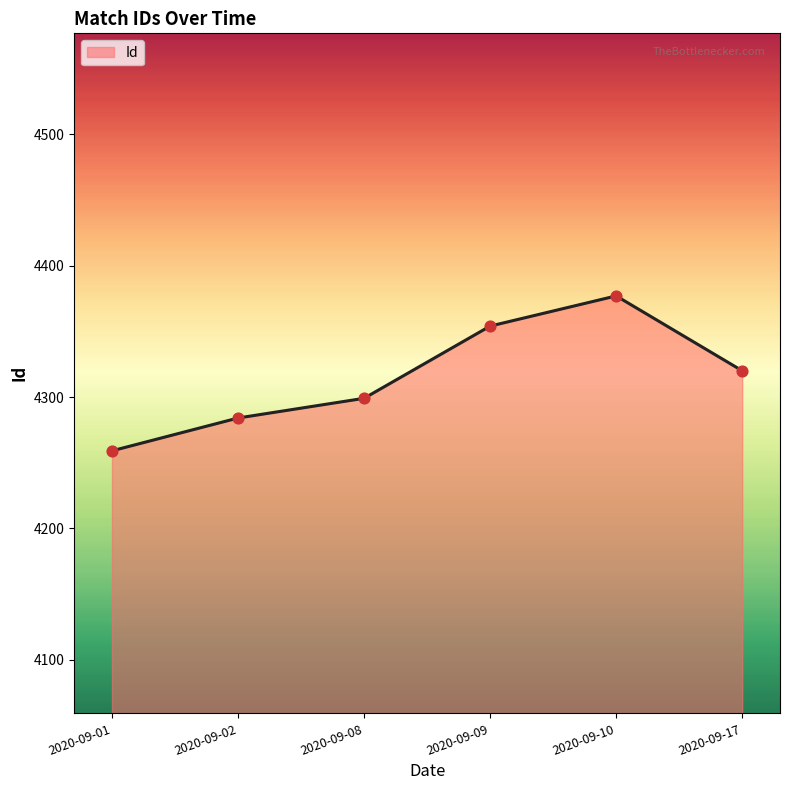

Between 2020-09-01 and 2020-09-02, which is larger?

2020-09-02